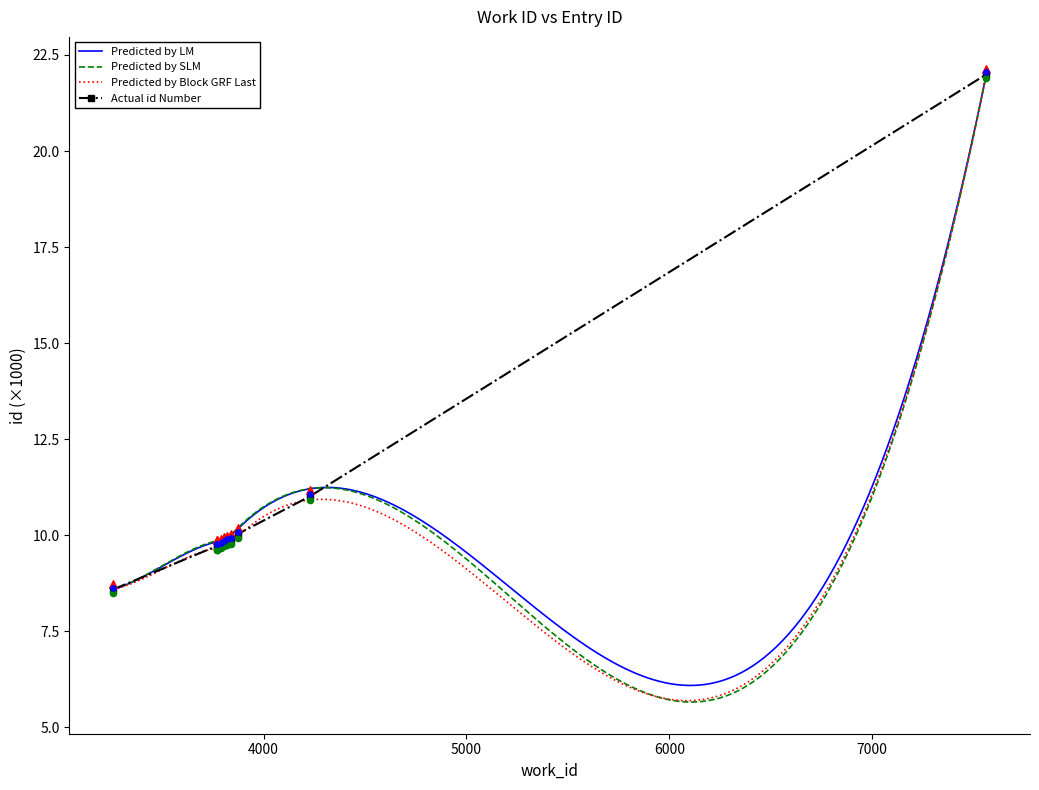

What is the value of the Actual id Number point at the 8th from the left?

10.0